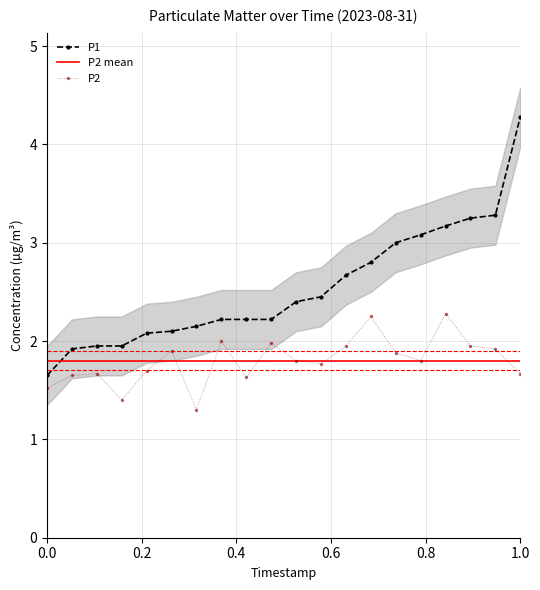

What is the greatest value displayed?

4.3